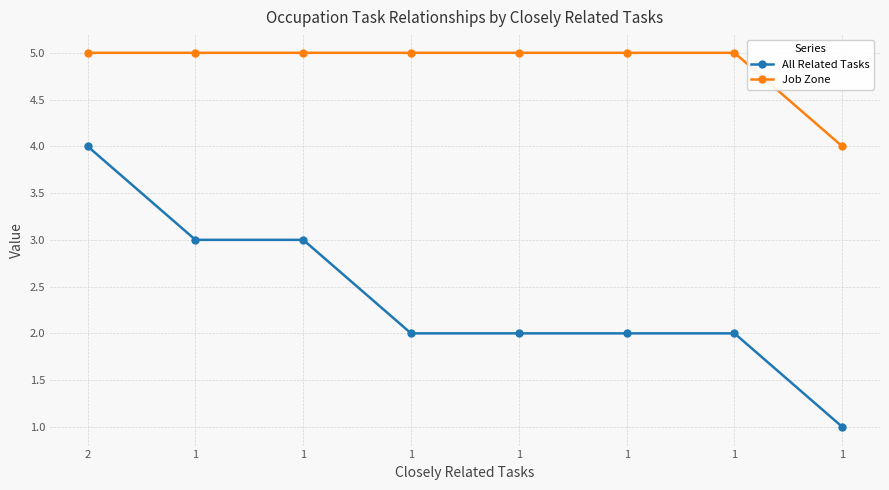

How many lines are shown in the chart?

2